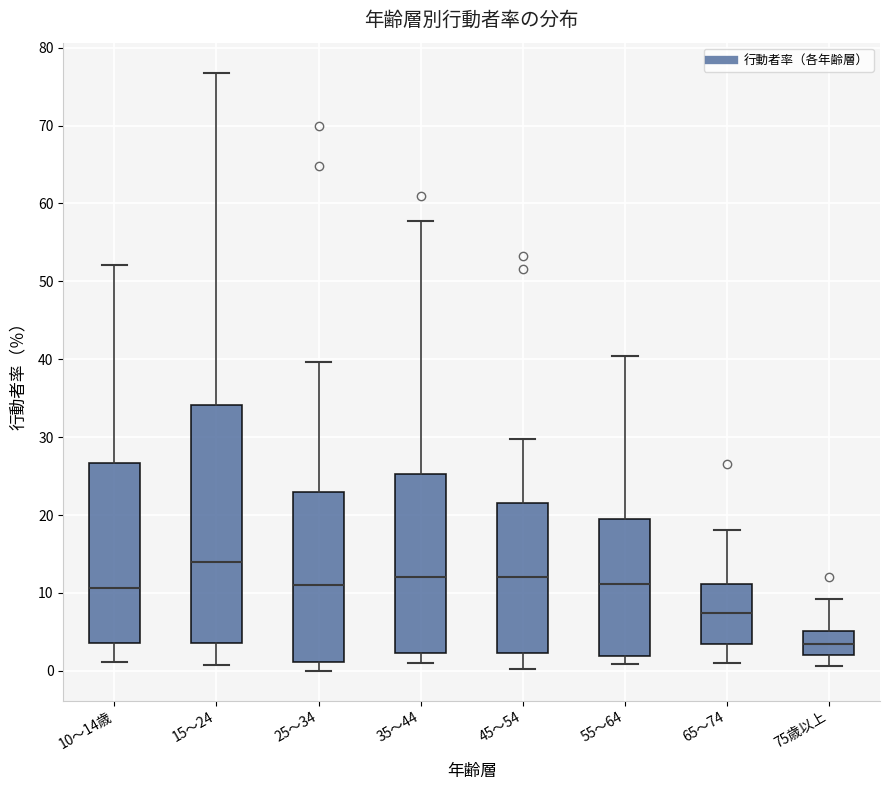

Which box has the lowest median line?

75歳以上